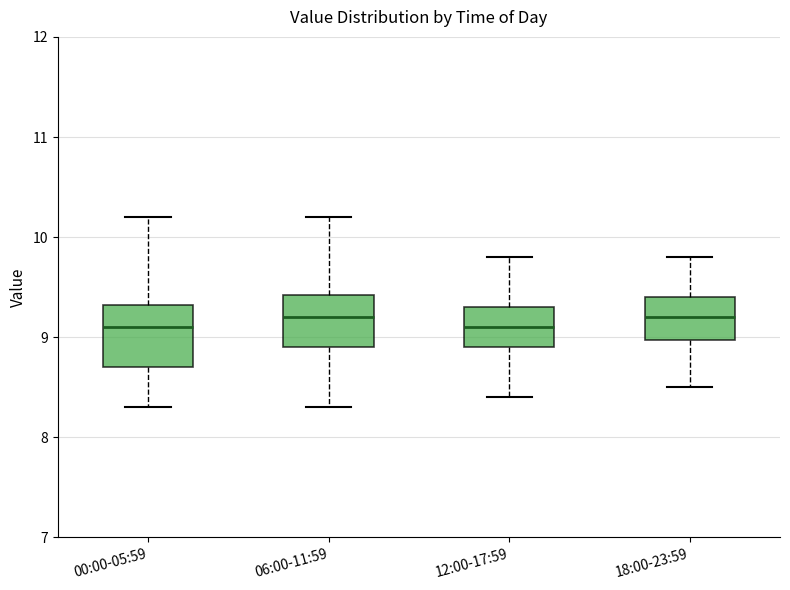

Comparing the boxes themselves (not the whiskers), which one is the tallest?

00:00-05:59